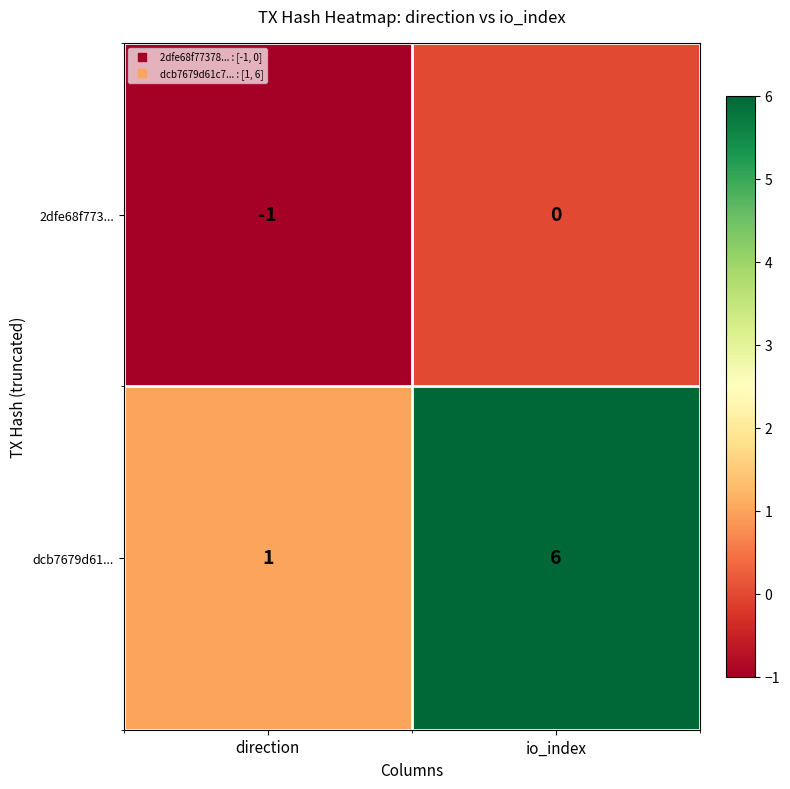

Which series has the largest total across all categories?

dcb7679d61...